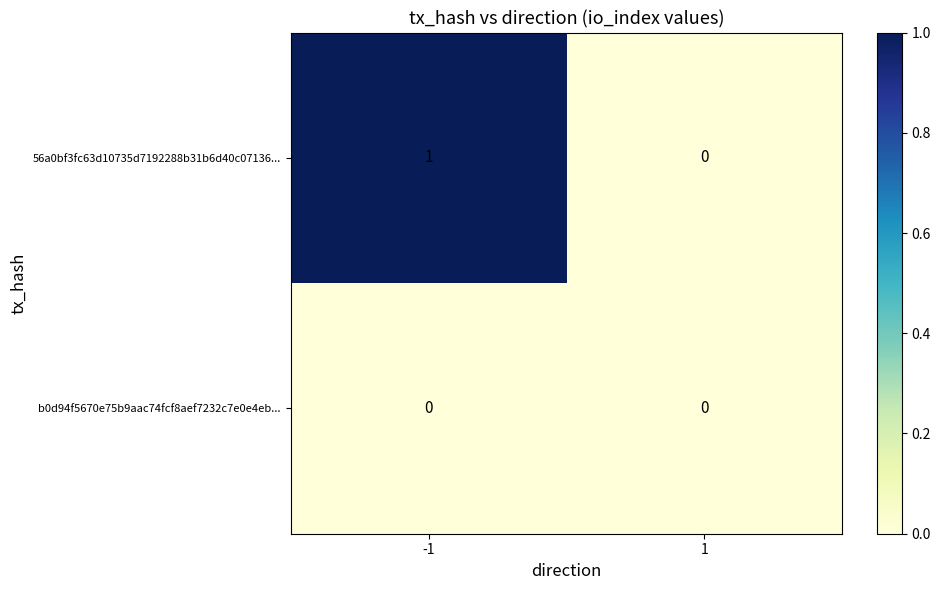

Which series has the largest total across all categories?

56a0bf3fc63d10735d7192288b31b6d40c07136...